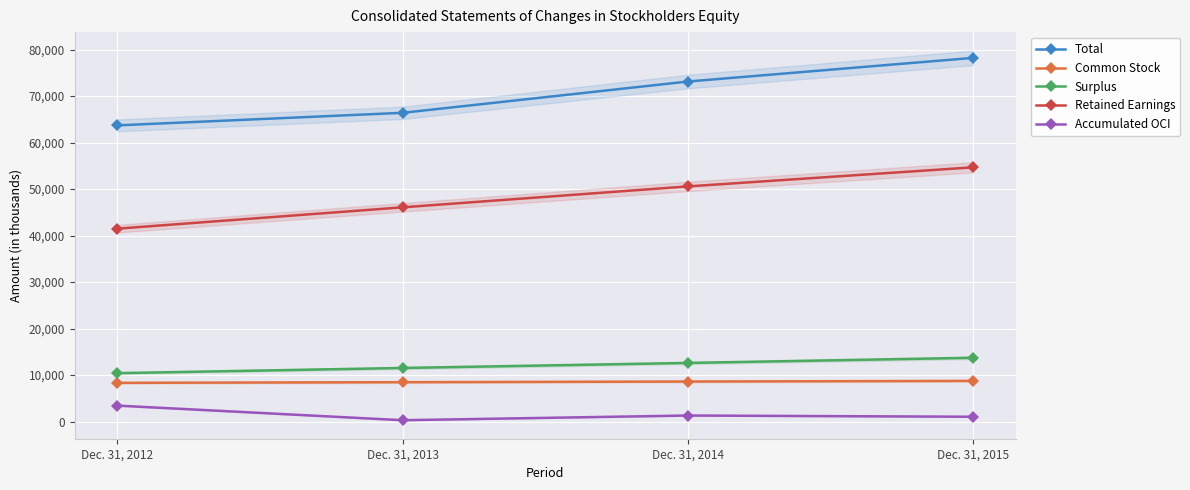

How many series are shown in this chart?

5